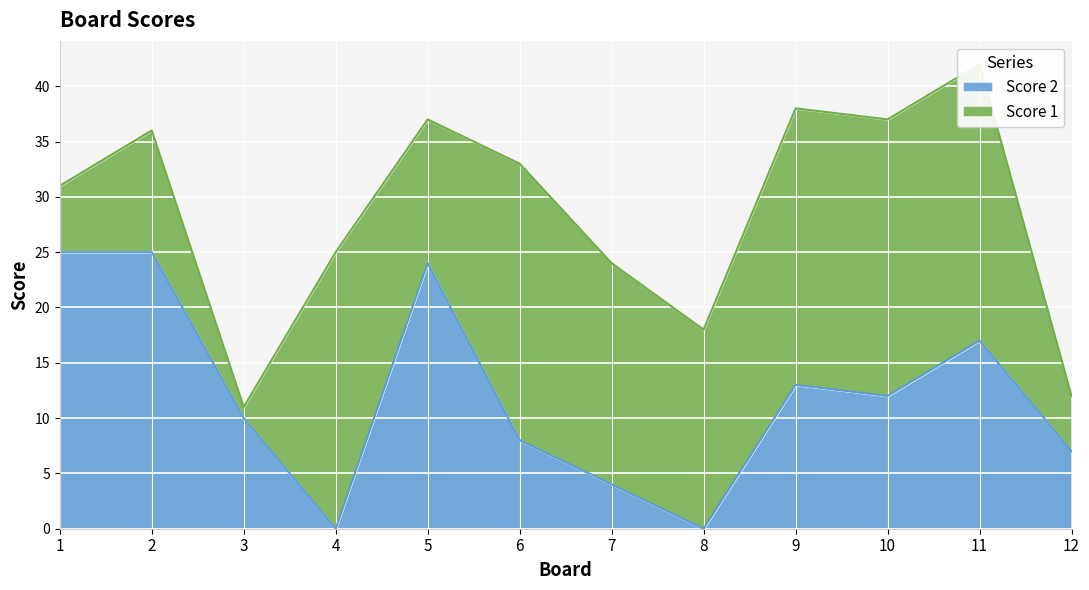

What value does the data have at 11, to the nearest 5?

15